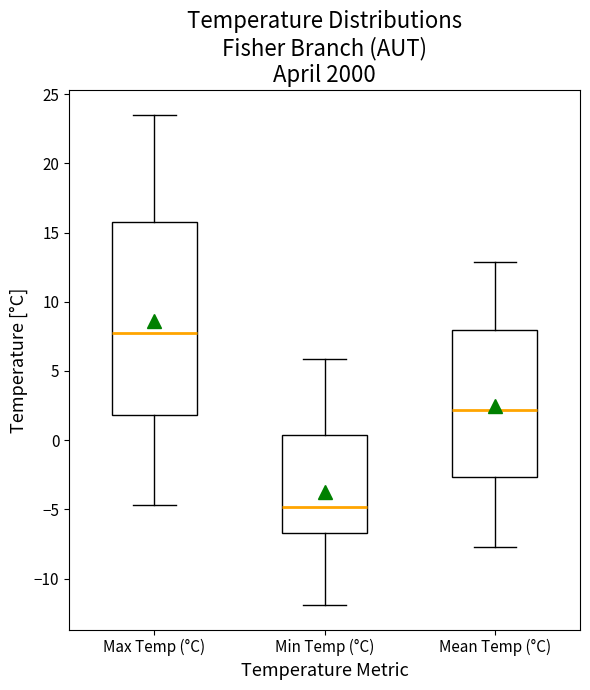

Which box has the highest median line?

Max Temp (°C)